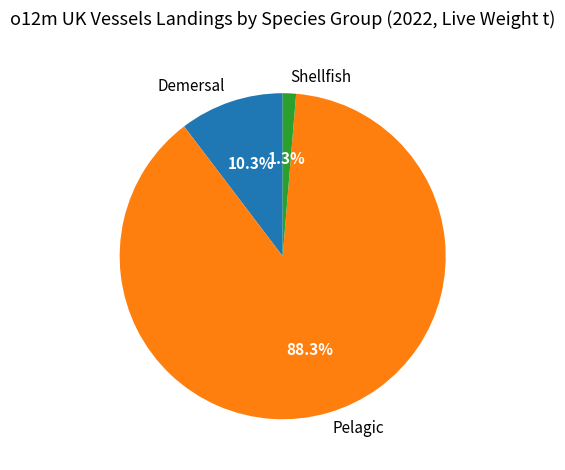

True or false: Demersal accounts for 17% of the total.

False